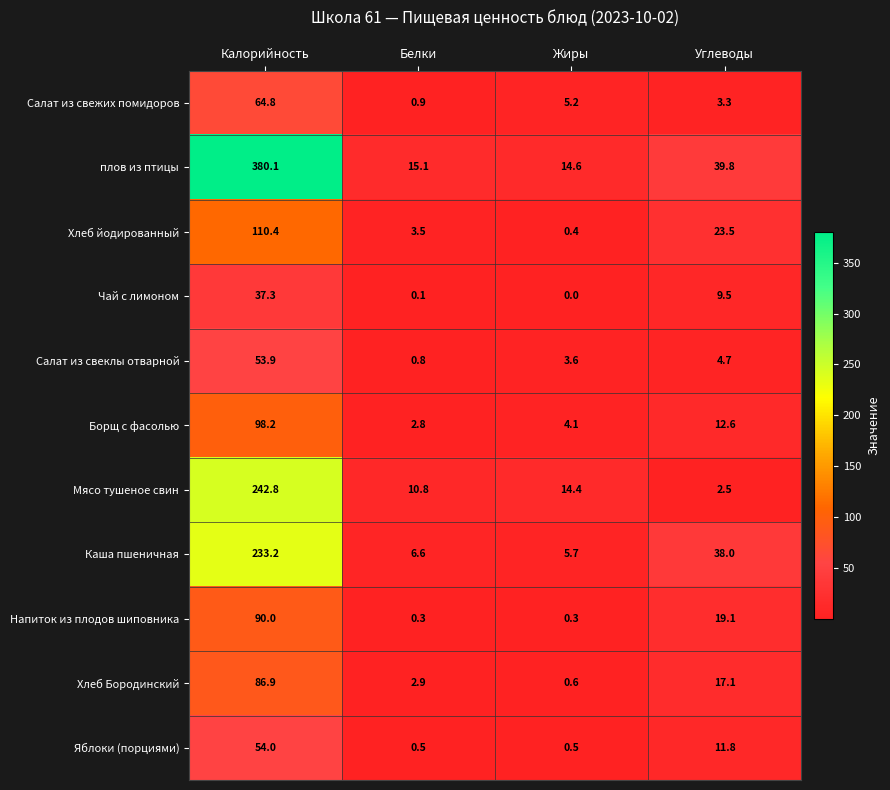

Rank the series at Жиры from highest to lowest value.

плов из птицы, Мясо тушеное свин, Каша пшеничная, Салат из свежих помидоров, Борщ с фасолью, Салат из свеклы отварной, Хлеб Бородинский, Яблоки (порциями), Хлеб йодированный, Напиток из плодов шиповника, Чай с лимоном